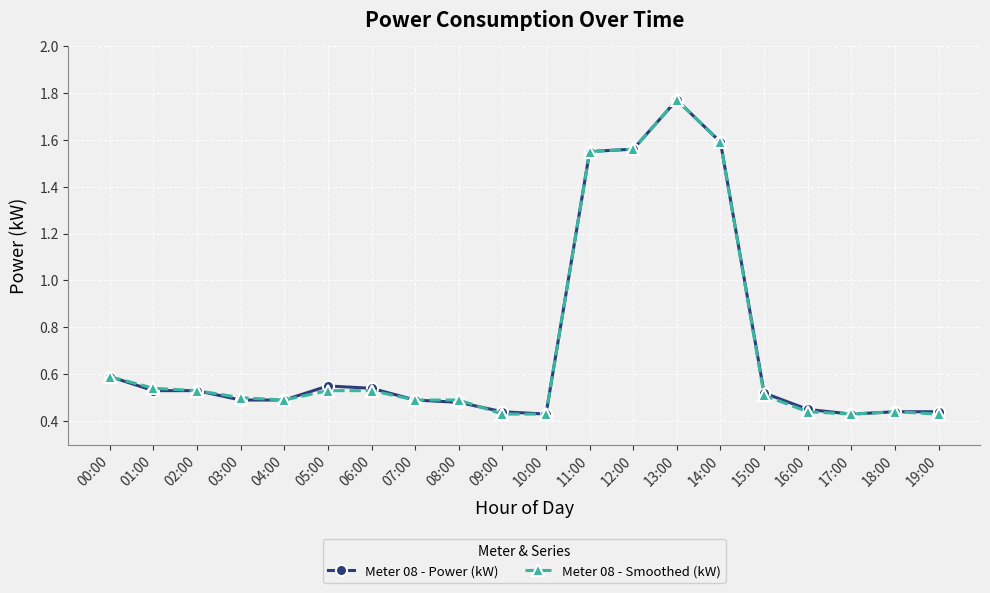

What is the difference between the second highest and minimum values in the Meter 08 - Power (kW) series?

1.2